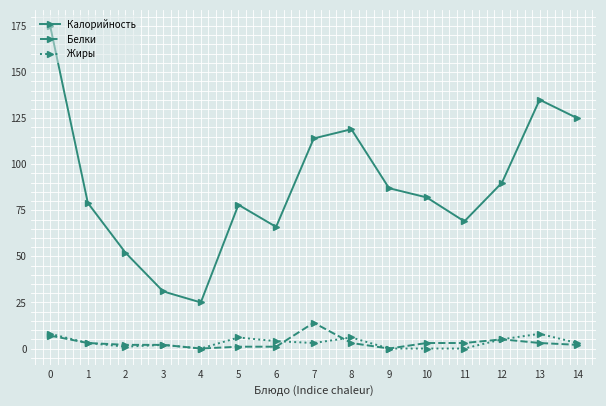

Where is the first local minimum for Калорийность?

4